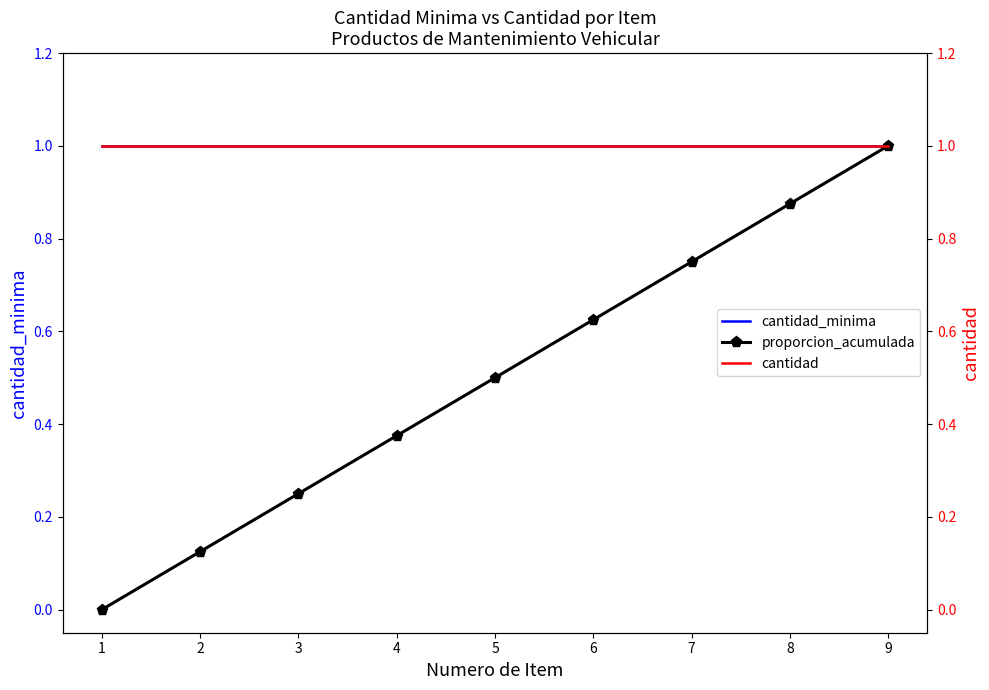

List the series in order of their peak value, highest first.

cantidad_minima, proporcion_acumulada, cantidad